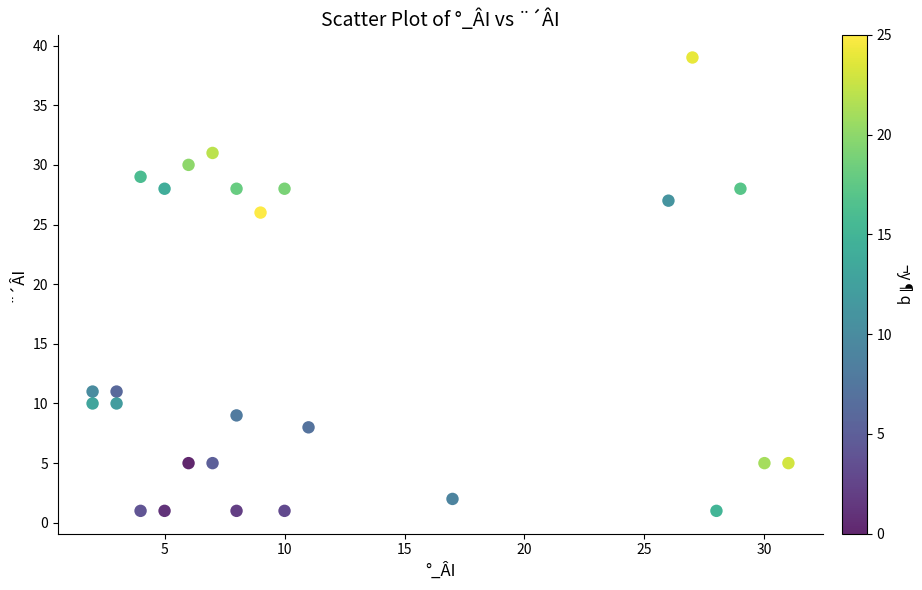

What is the range of Y values (max minus min)?

38